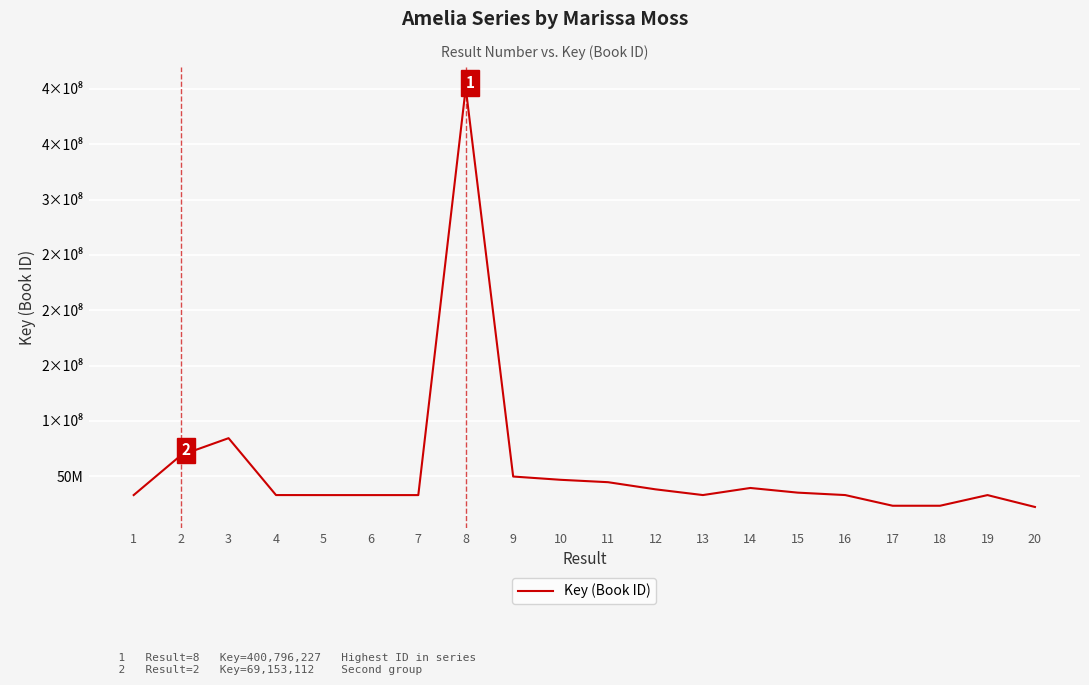

True or false: the data has more than 2 interior local peaks.

True